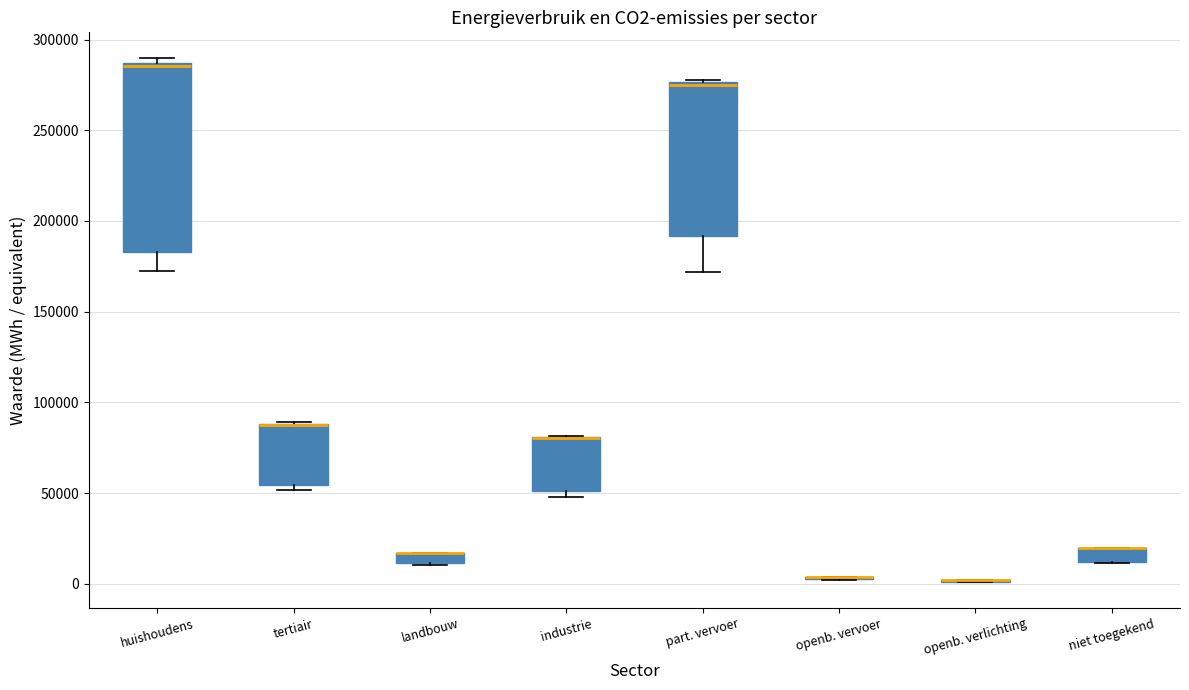

Which box is the tallest, from its lower edge to its upper edge?

huishoudens